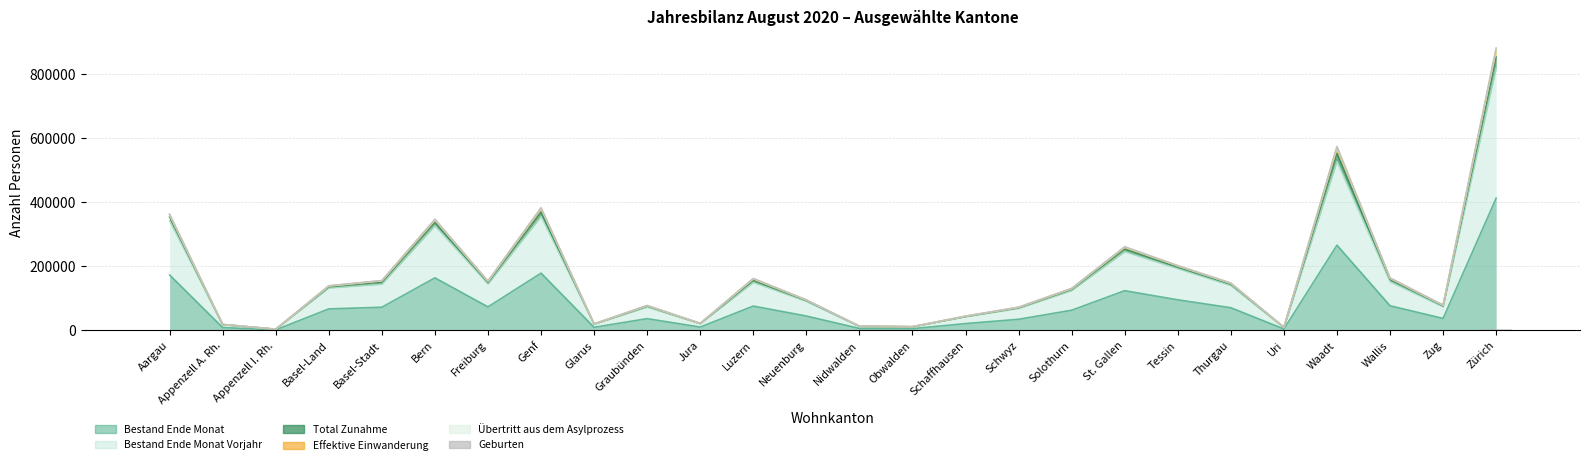

What is the minimum value shown in the chart?

17